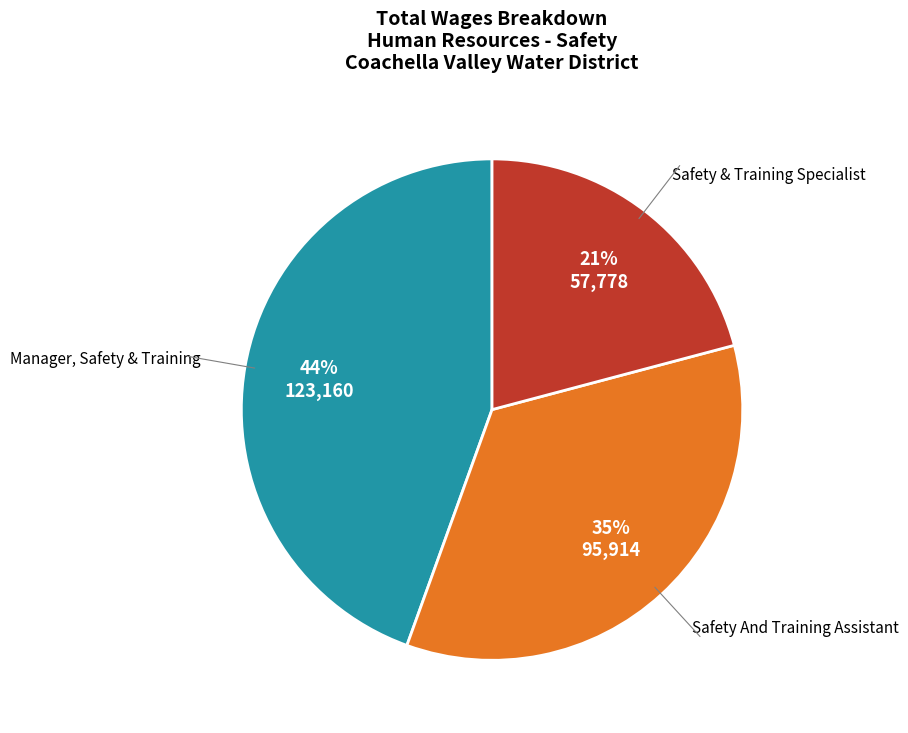

Is it true that Manager, Safety & Training is 58% of the pie?

False